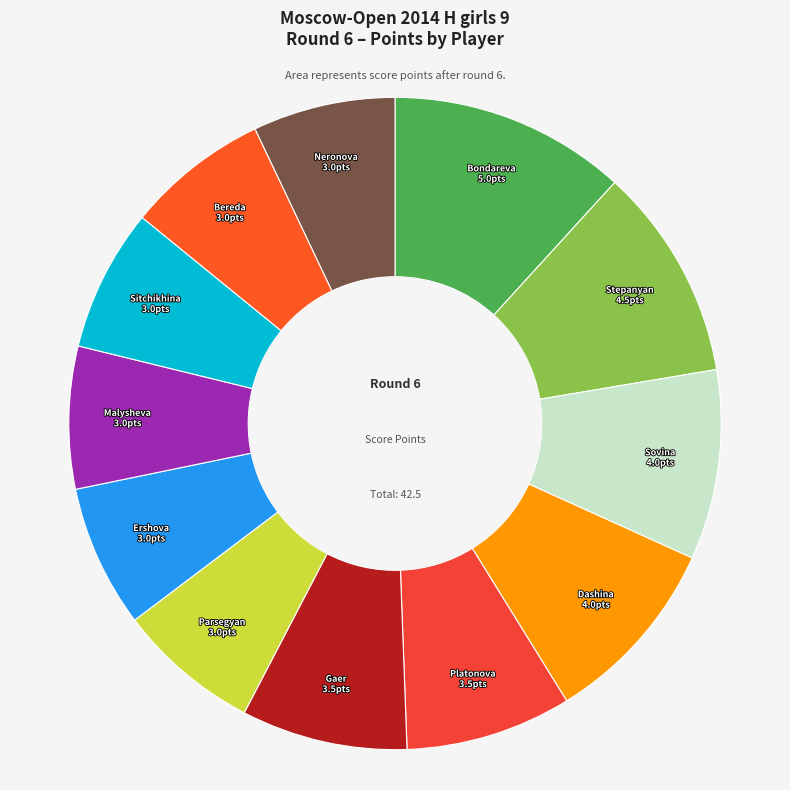

Which category has the biggest portion of the pie?

Bondareva Daria